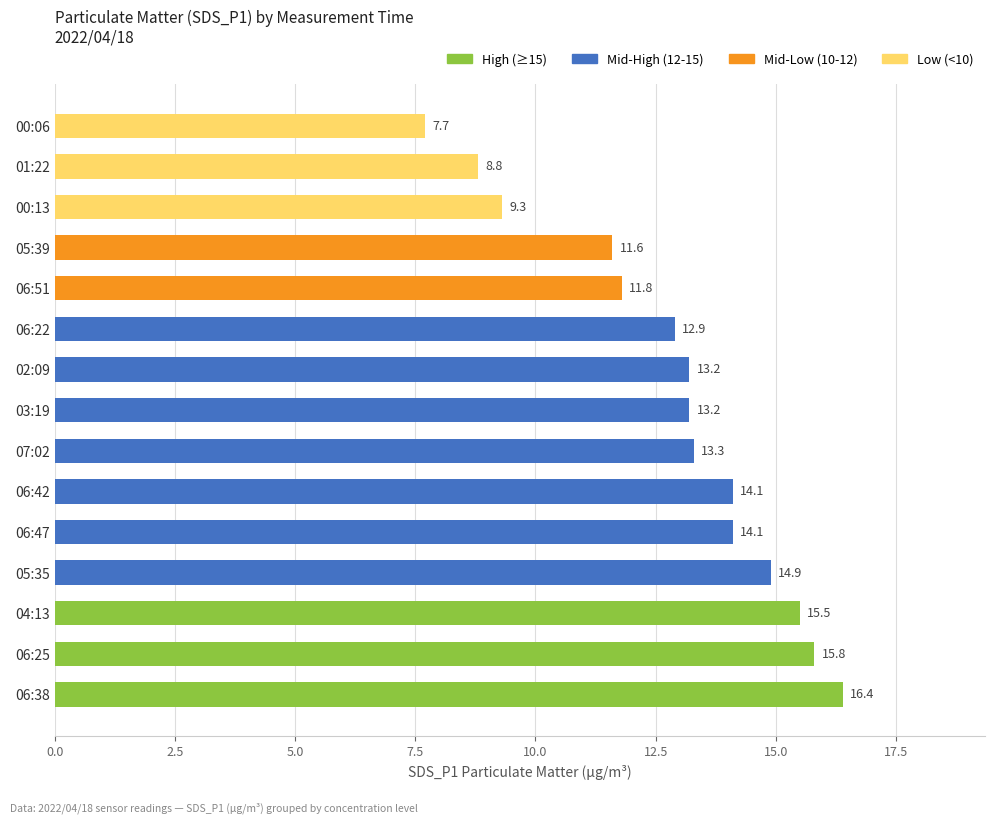

How many values exceed 13?

9